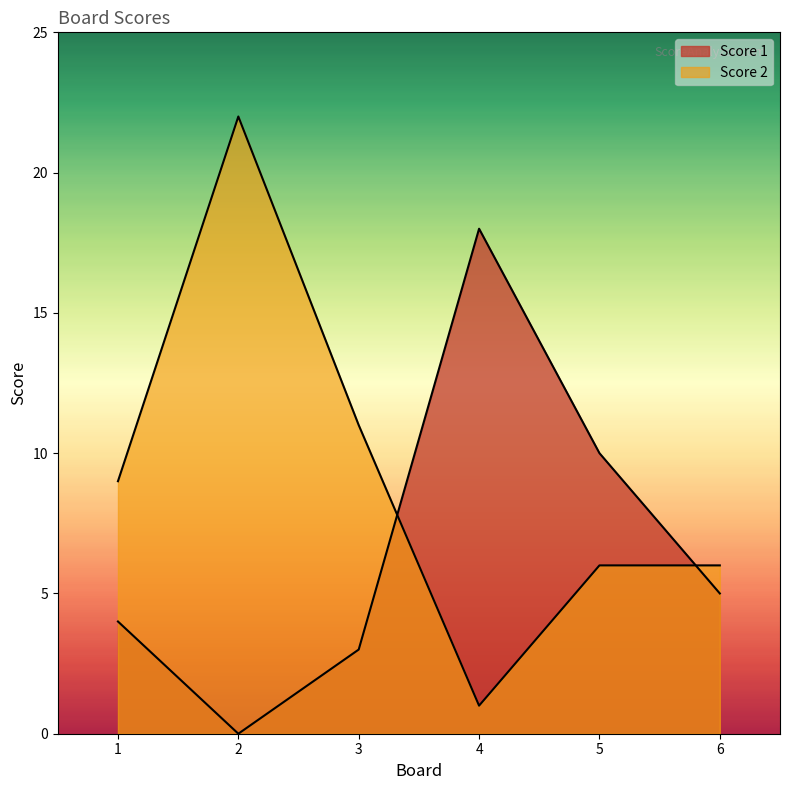

What value does the Score 1 series have at 5?

10